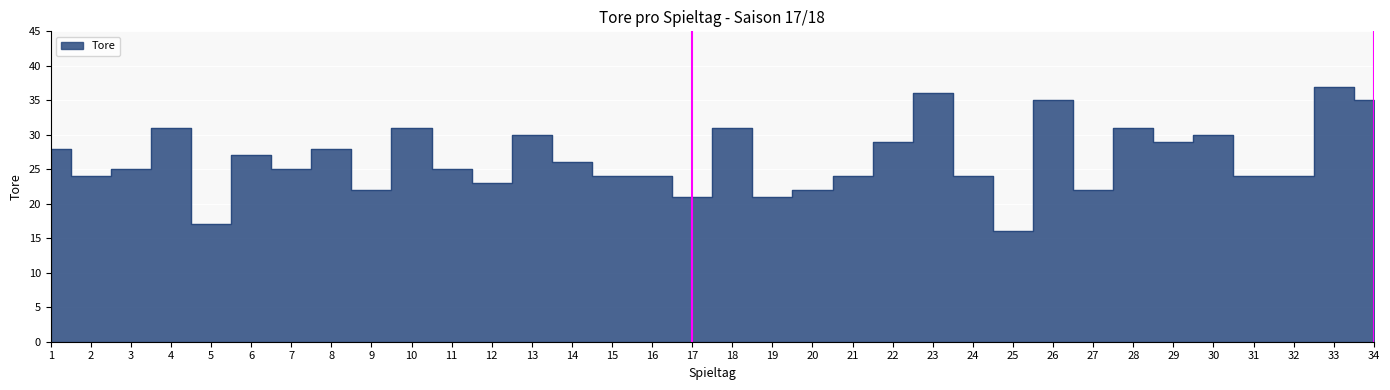

What is the value of the 10th point from the left?

31